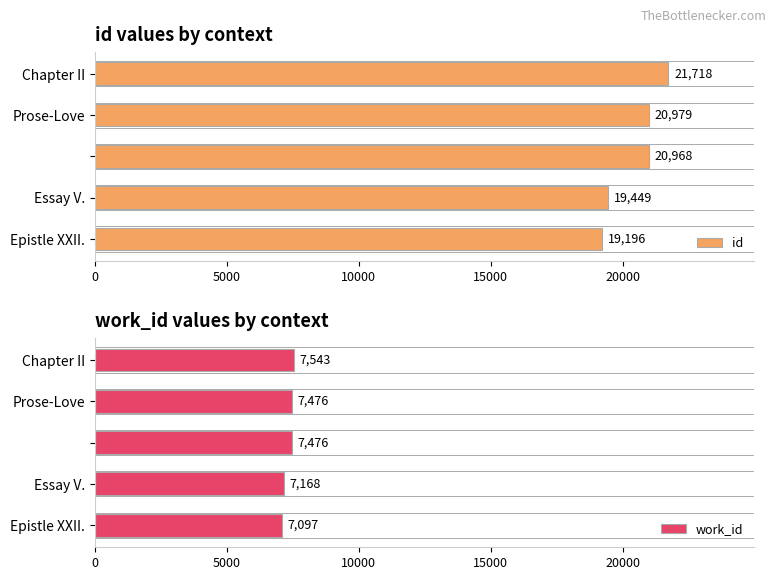

What is the difference between the maximum and second lowest values in the id series?

2269